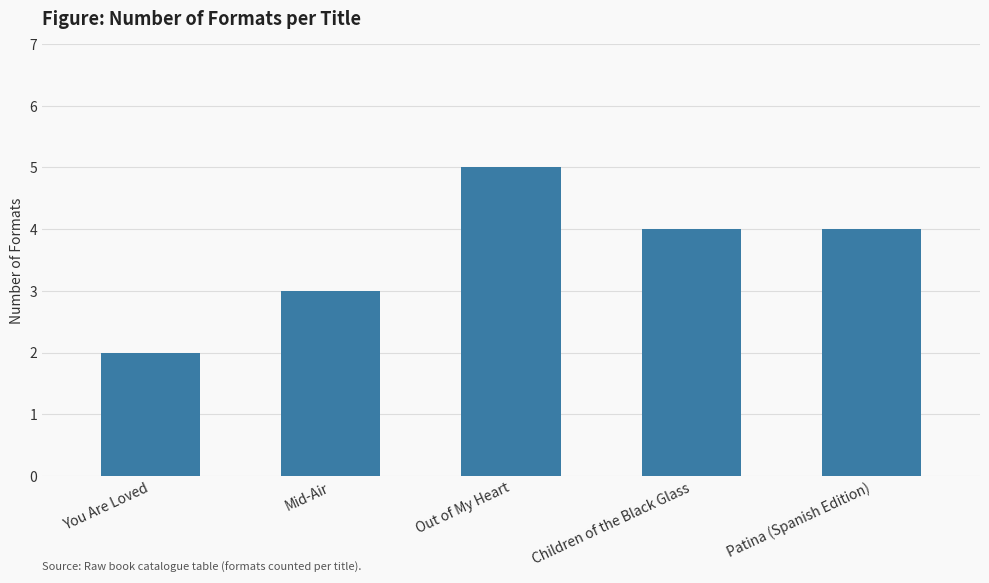

What is the change in value from Out of My Heart to Patina (Spanish Edition)?

-1